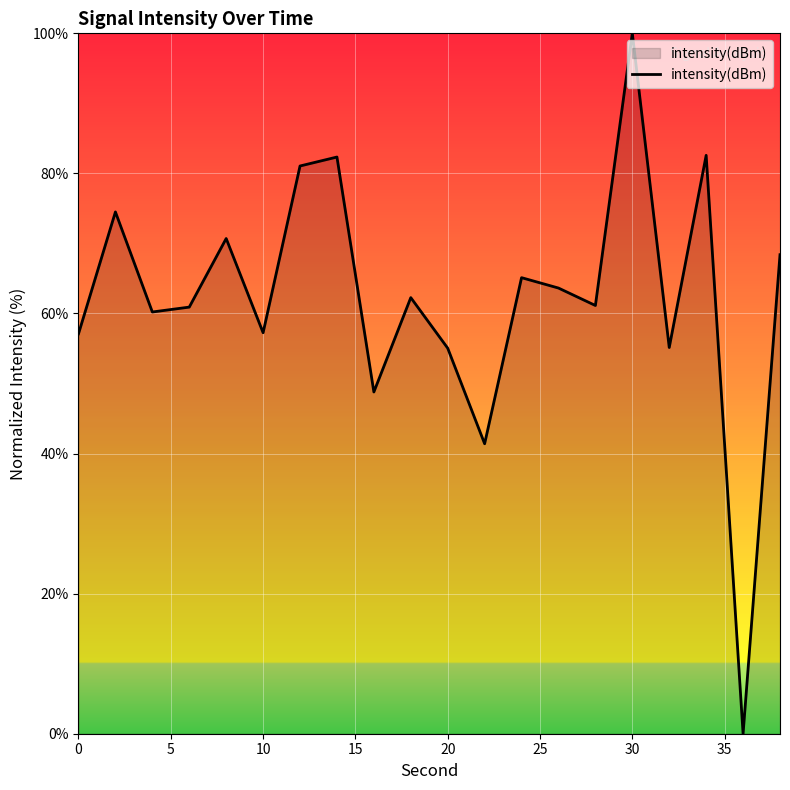

What is the difference between the maximum and minimum values?

100.0